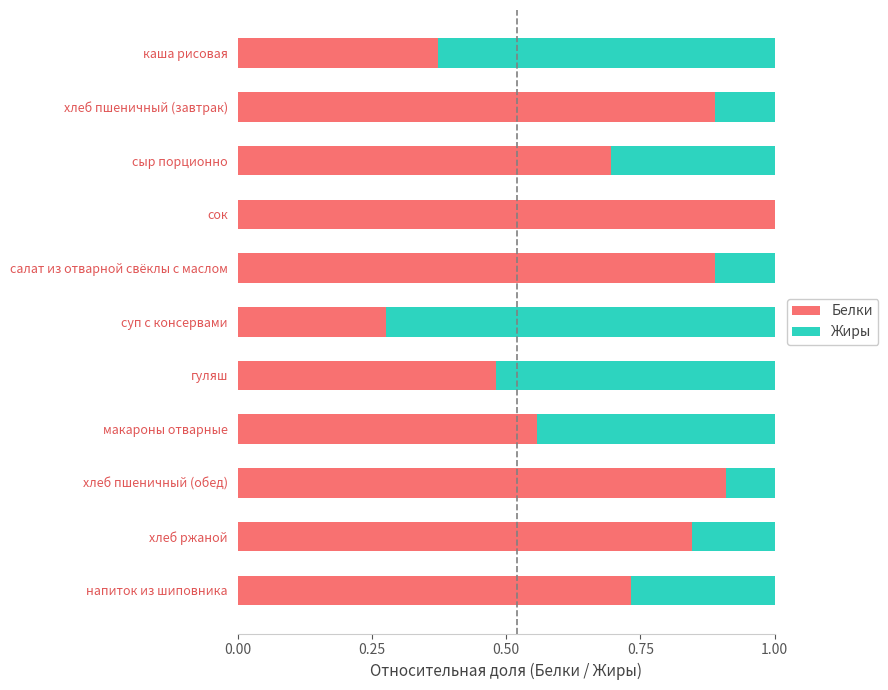

What is the highest value of the Белки series?

1.0